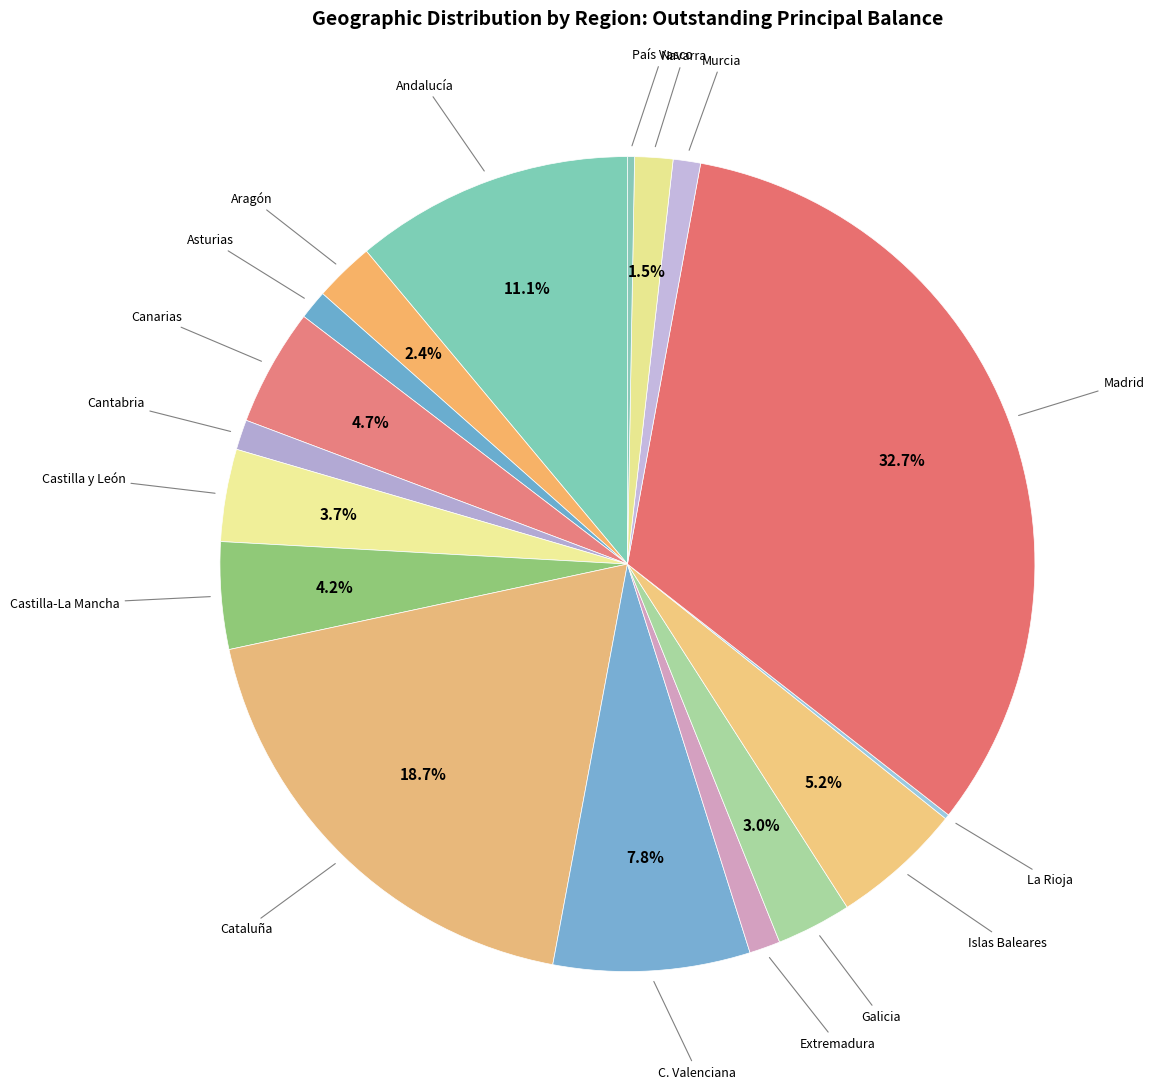

Which has a higher value, Castilla-La Mancha or Murcia?

Castilla-La Mancha